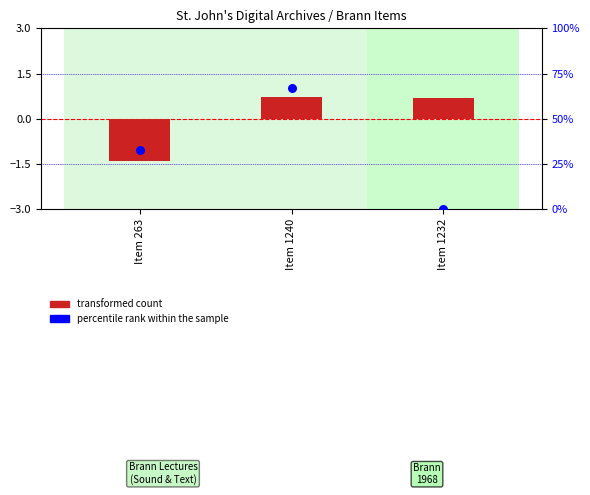

What are all the series names shown in the legend?

transformed count, percentile rank within the sample